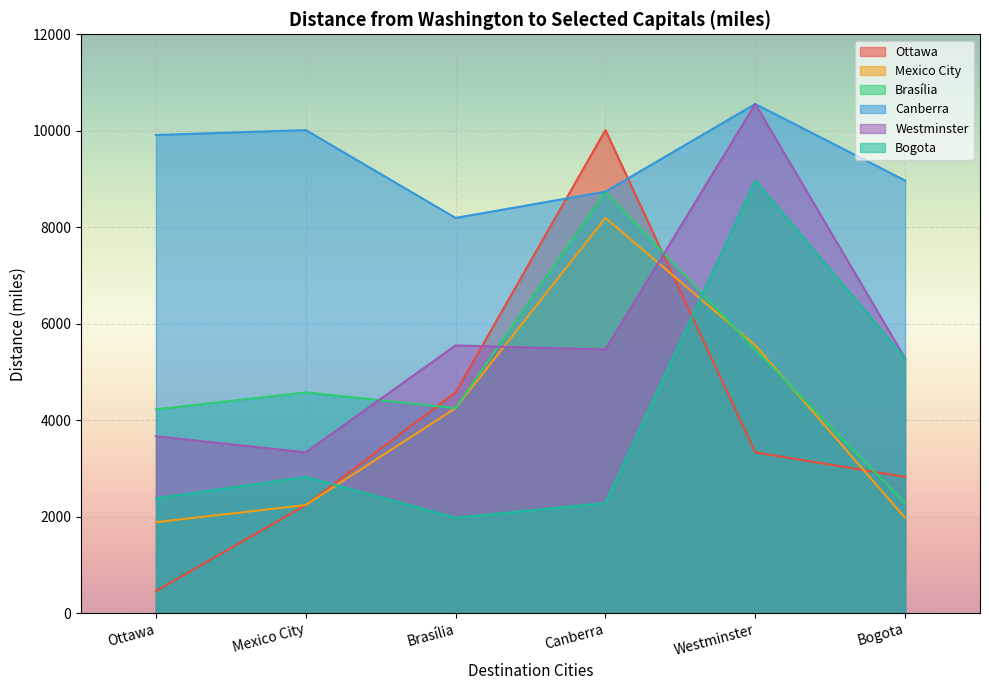

Read the Ottawa value at Westminster, to the nearest 100.

3300